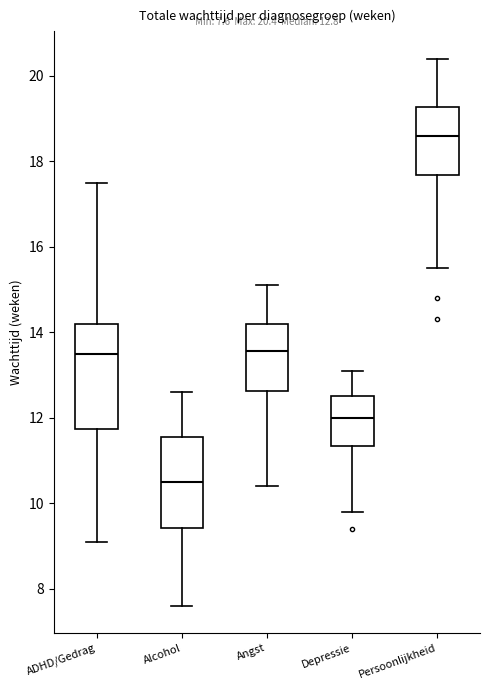

Which box has the lowest median line?

Alcohol